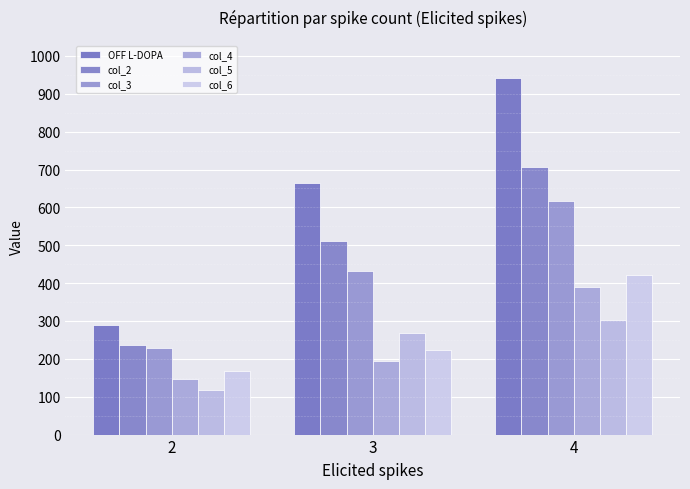

What is the difference between the maximum and minimum values in the col_3 series?

389.8